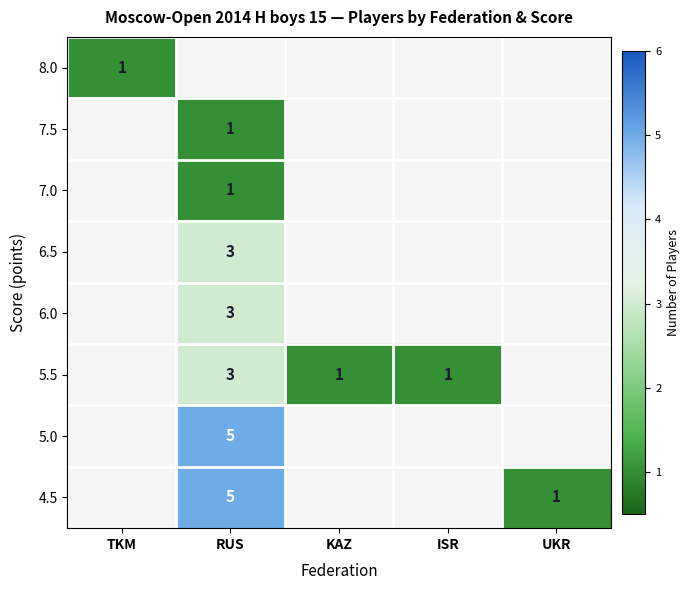

True or false: 4.5 has a value of 1 at UKR.

True